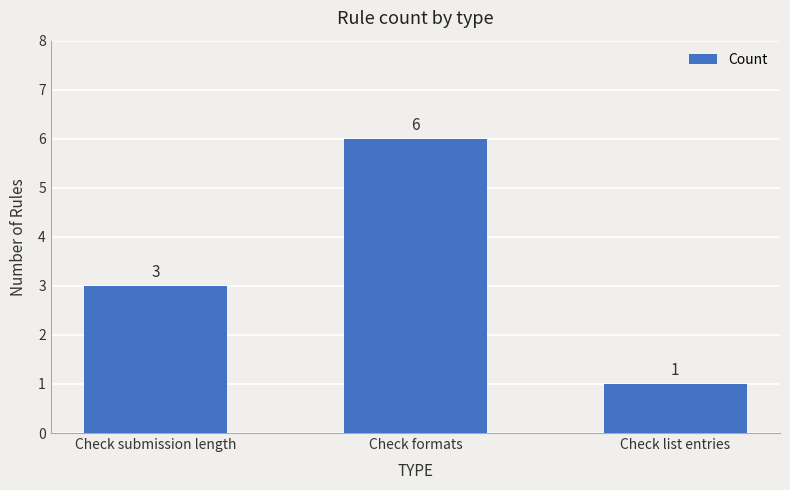

What is the value of the 1st bar from the left?

3